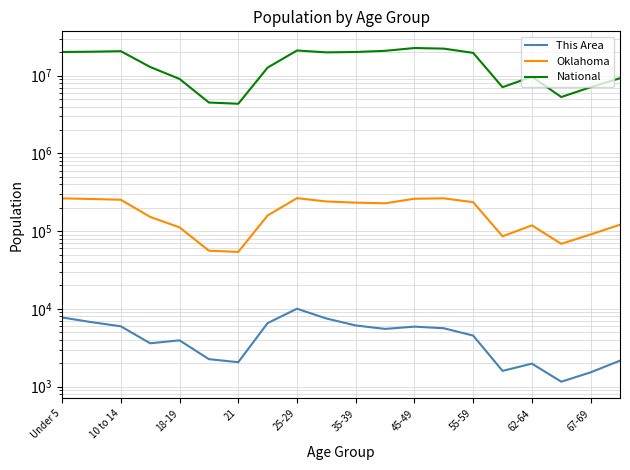

What is the difference between the National values at Under 5 and 67-69?

13086001